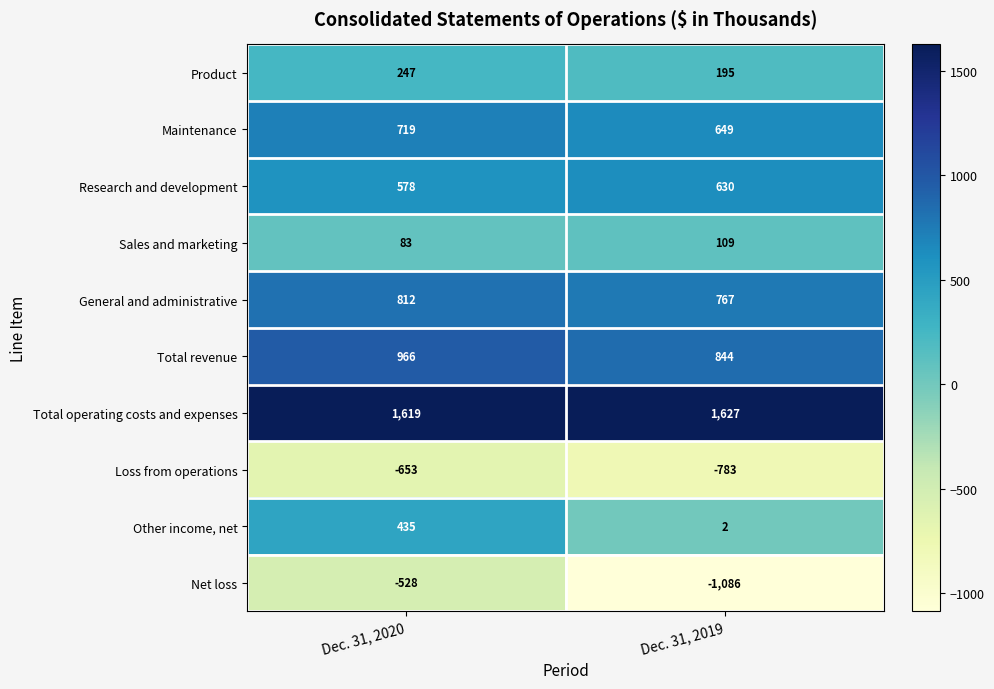

List the series in order of their peak value, highest first.

Total operating costs and expenses, Total revenue, General and administrative, Maintenance, Research and development, Other income, net, Product, Sales and marketing, Net loss, Loss from operations